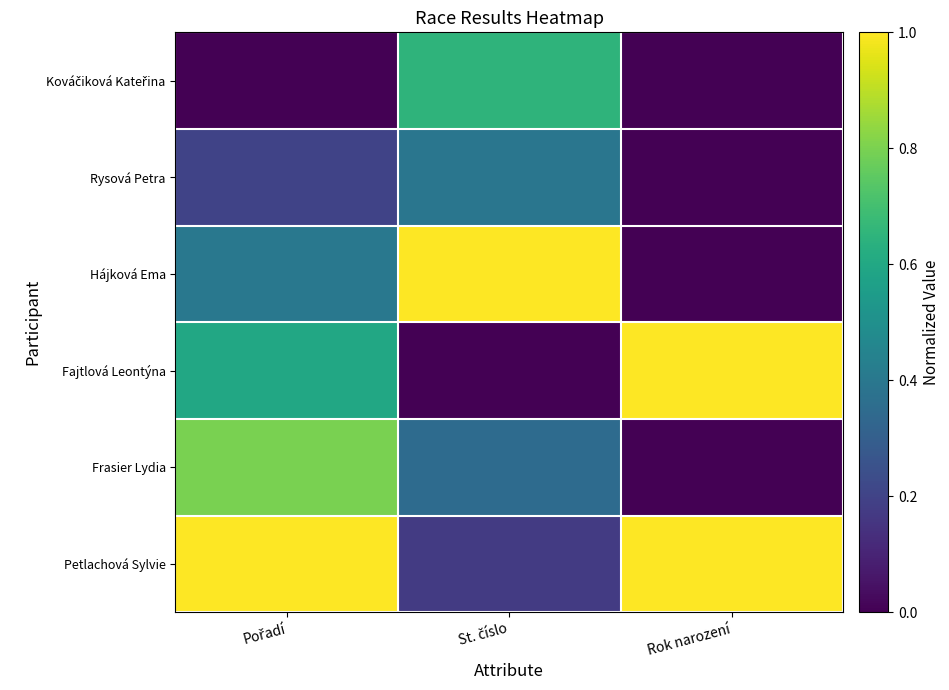

At which category is the sum across all series the highest?

Pořadí